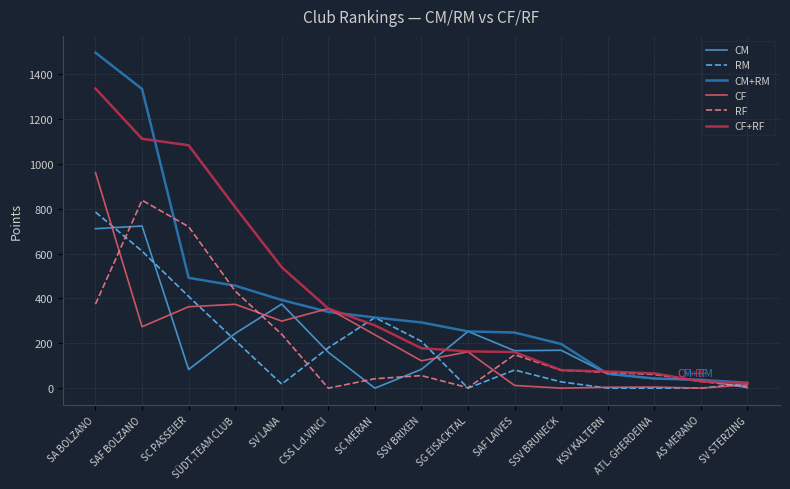

What is the average value of the CM series?

208